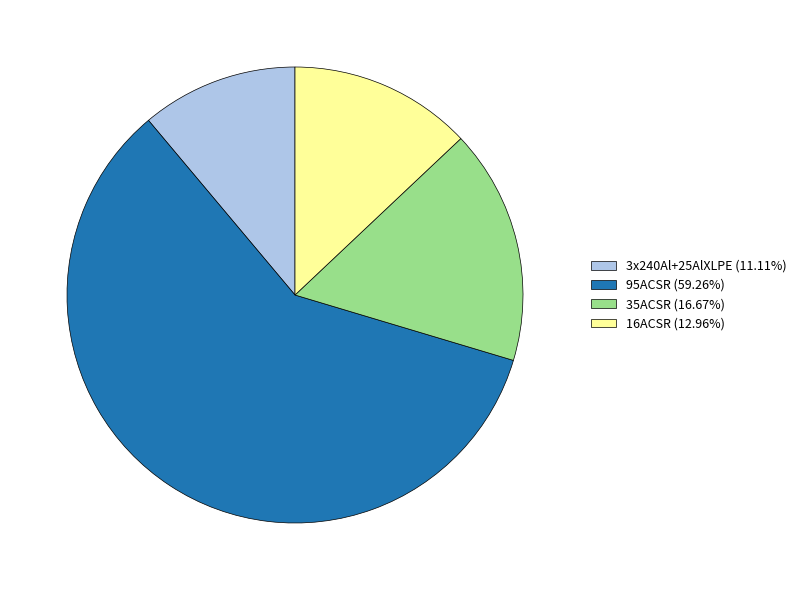

Is the sum of 95ACSR and 16ACSR greater than half?

Yes